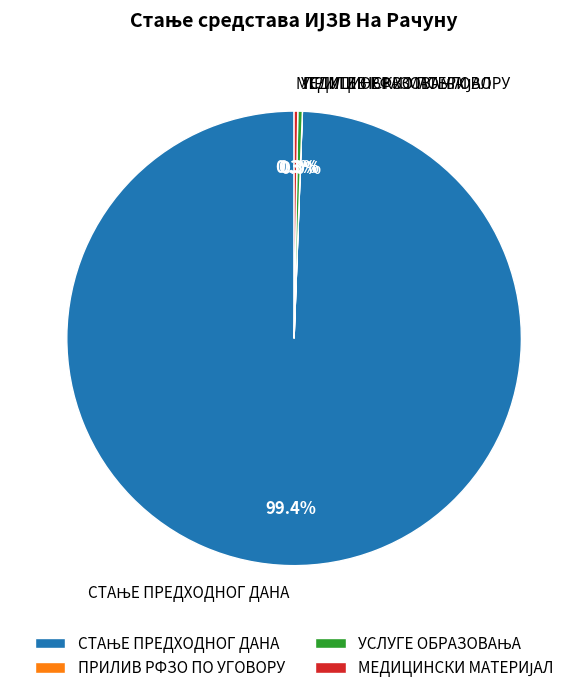

Does any single category account for the majority?

Yes